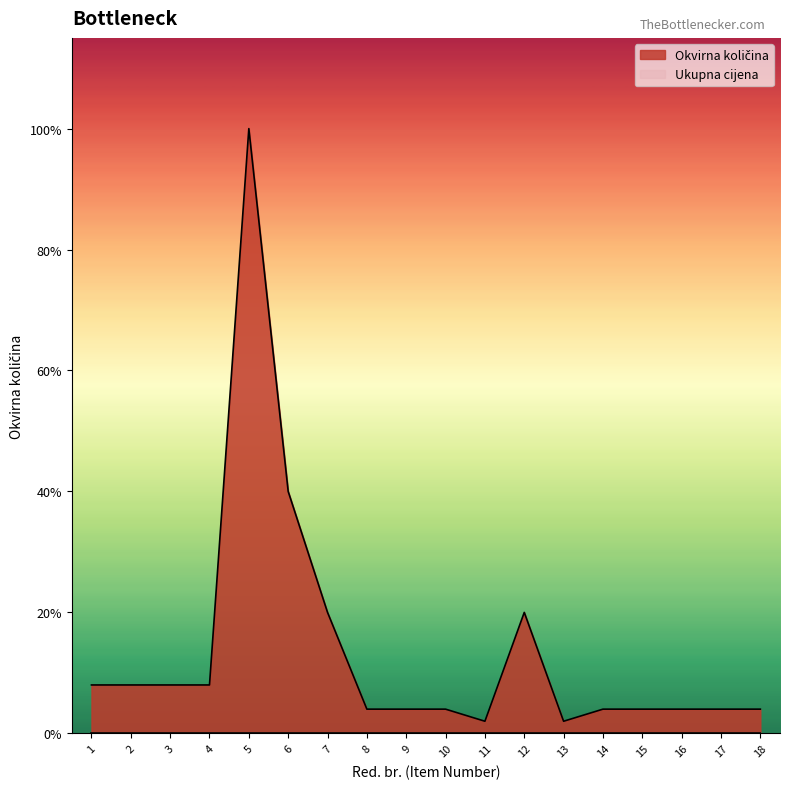

List the labels in order of value, largest first.

5, 6, 7, 12, 1, 2, 3, 4, 8, 9, 10, 14, 15, 16, 17, 18, 11, 13